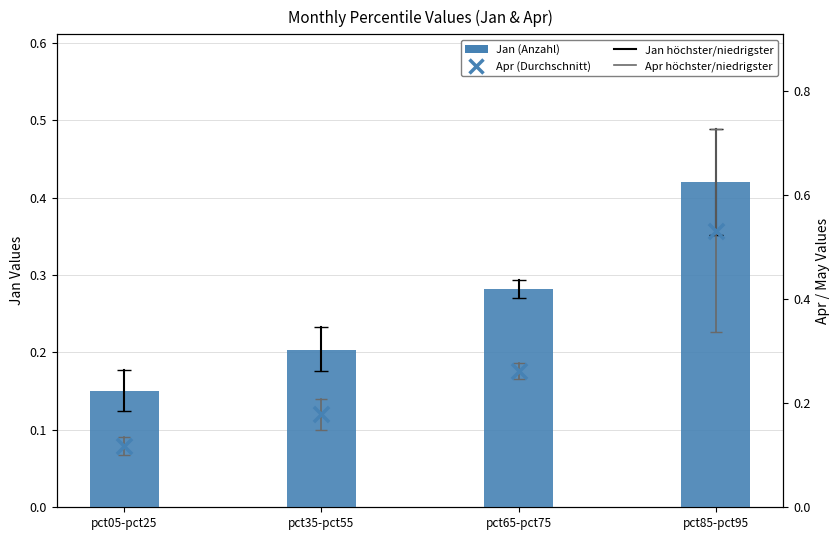

Is the value of Jan (mean) at pct05-pct25 greater than the value of Apr mean (Durchschnitt) at pct35-pct55?

No